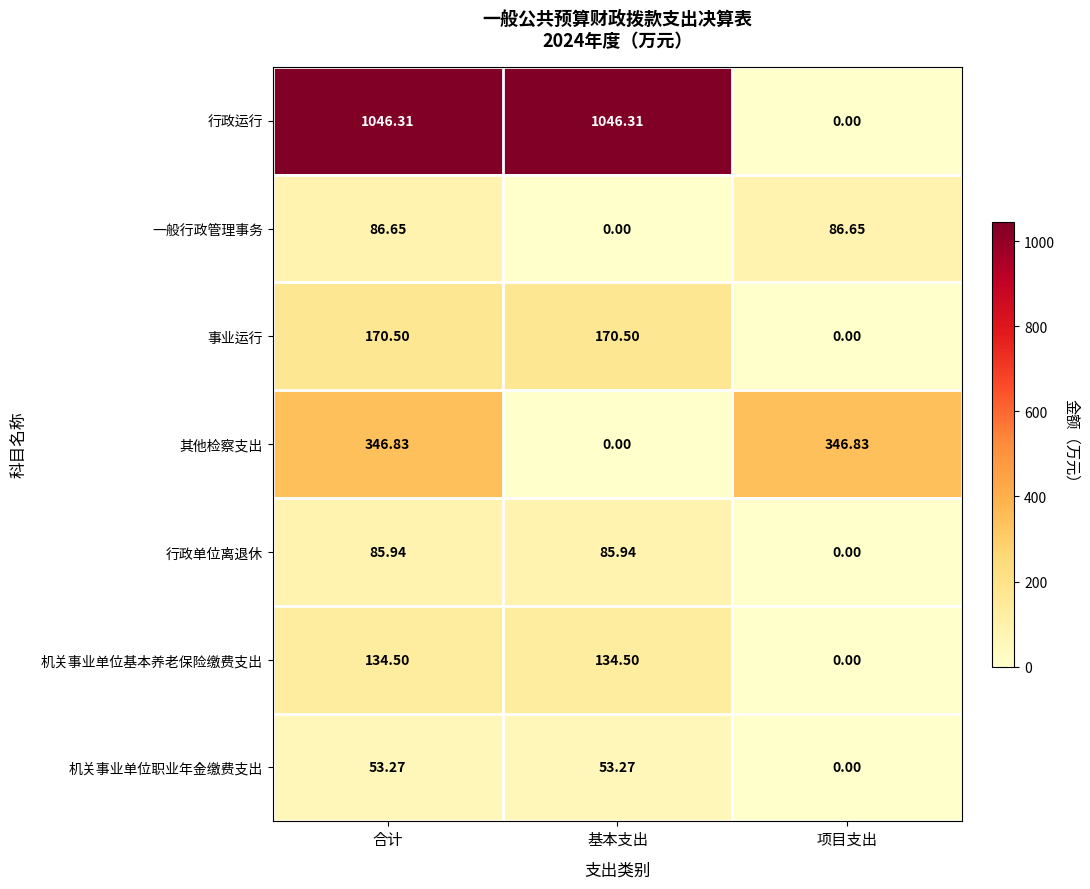

Rank the series at 合计 from highest to lowest value.

行政运行, 其他检察支出, 事业运行, 机关事业单位基本养老保险缴费支出, 一般行政管理事务, 行政单位离退休, 机关事业单位职业年金缴费支出